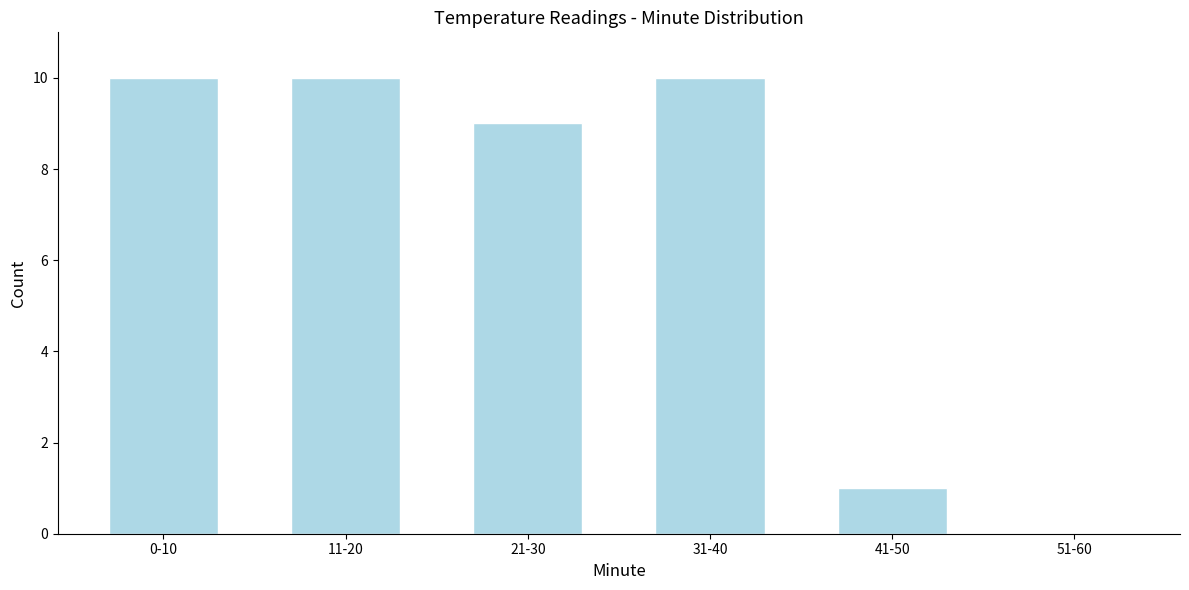

Reading right to left, extract all data points from this chart.

51-60=0	41-50=1	31-40=10	21-30=9	11-20=10	0-10=10